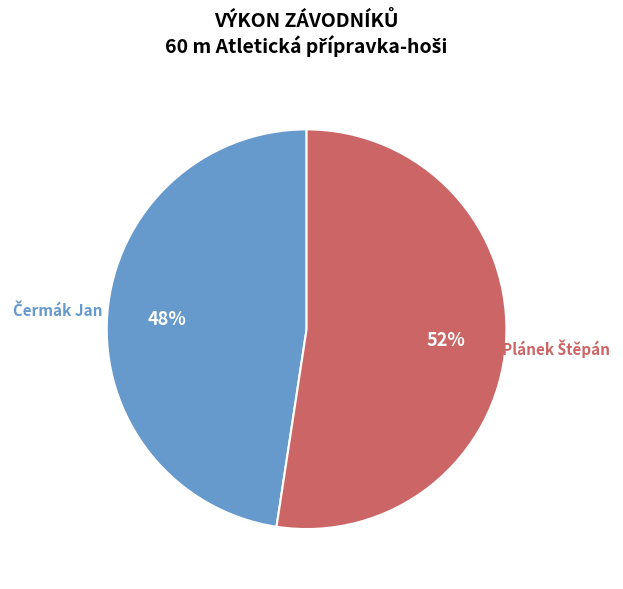

Is there any slice that represents more than half of the pie?

Yes